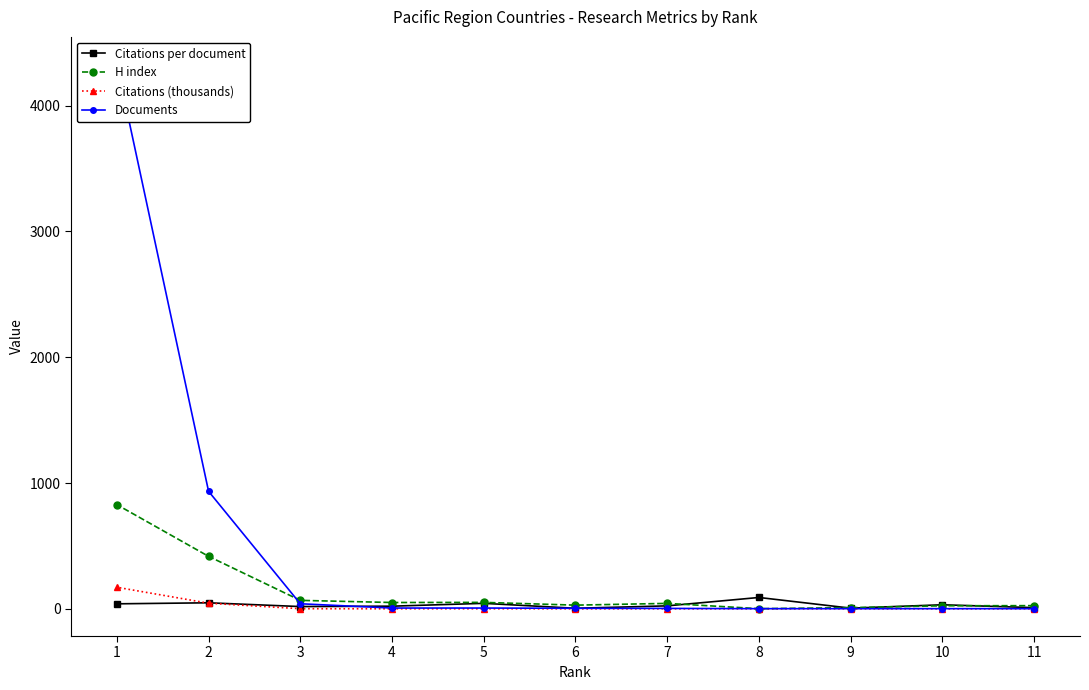

At 3, list the series in order from largest to smallest.

H index, Documents, Citations per document, Citations (thousands)